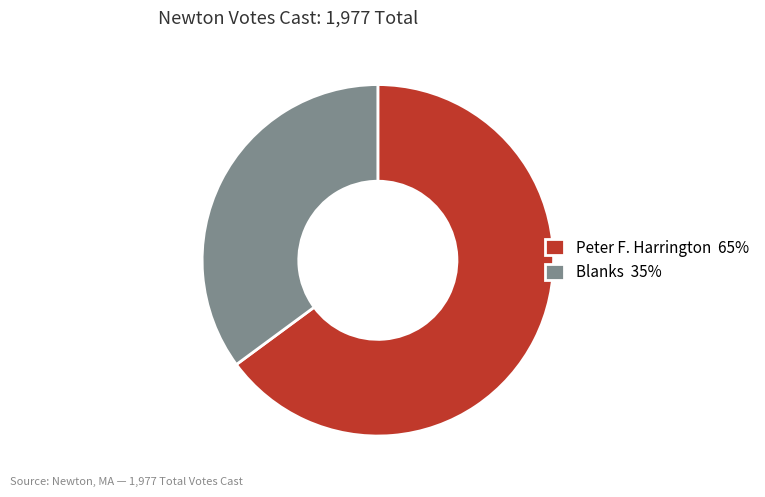

How many slices are in this pie chart?

2